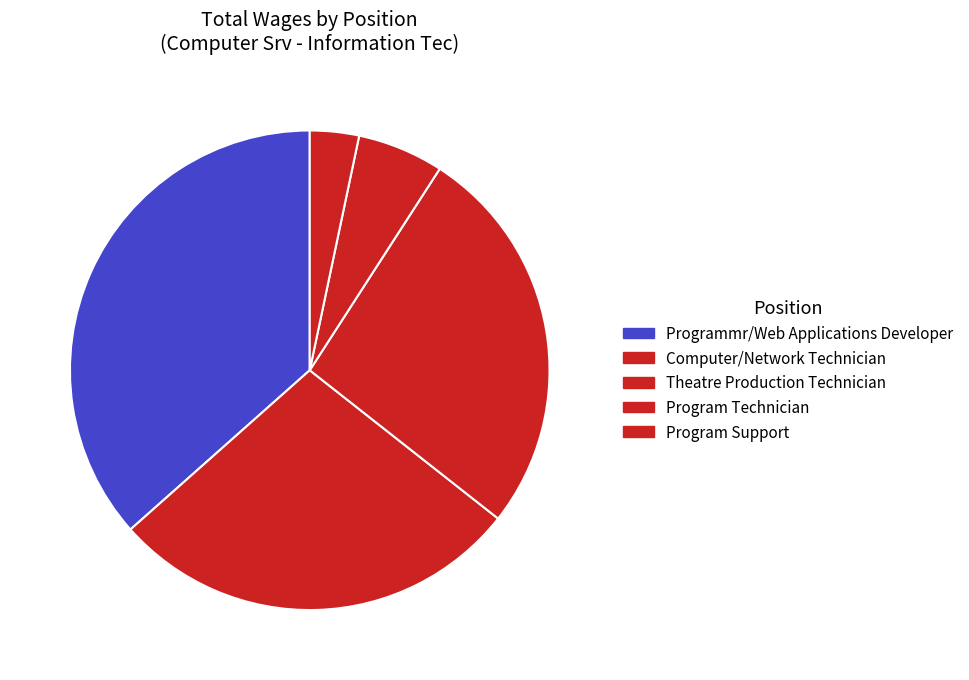

Combined, do Computer/Network Technician and Program Technician account for over 50%?

No